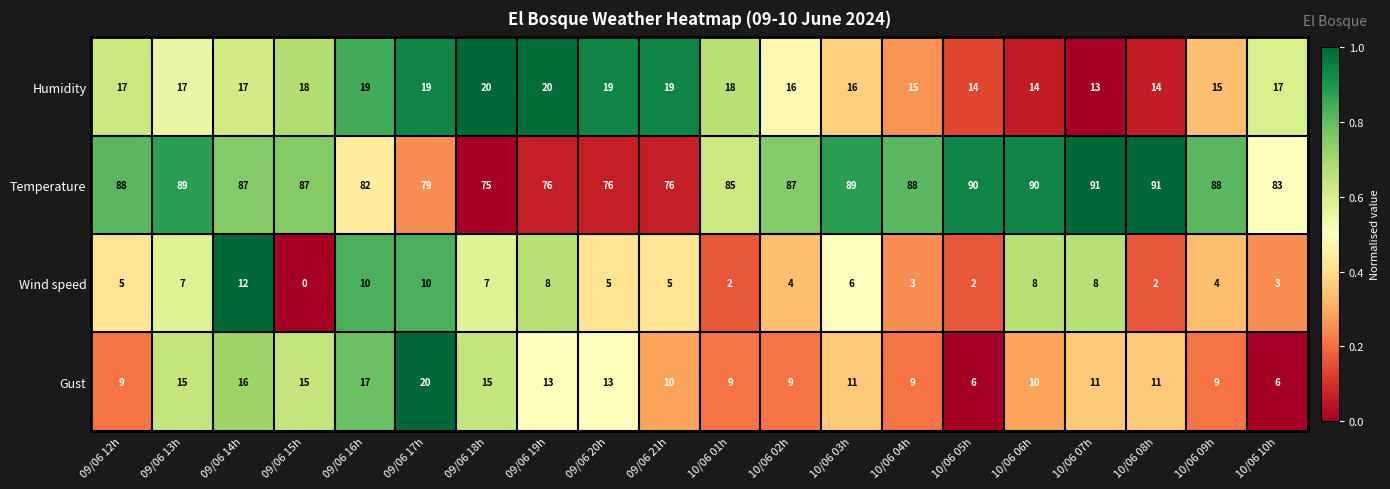

Rank the series at 10/06 02h from highest to lowest value.

Temperature, Humidity, Gust, Wind speed